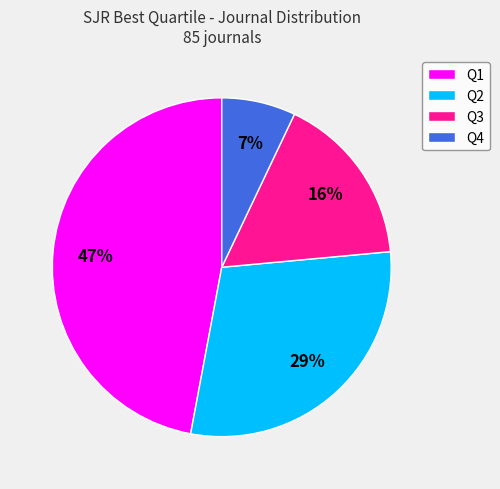

To the nearest percent, what portion does Q4 represent?

7%